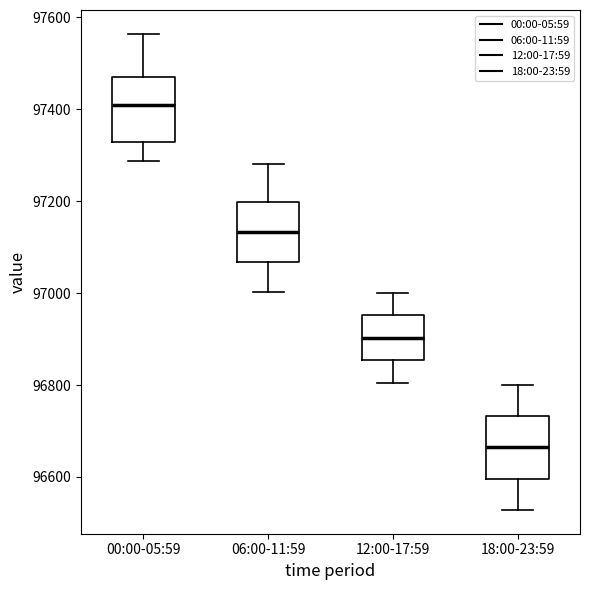

Where does the upper whisker of the box for 00:00-05:59 end on the y-axis? The values are not printed on the chart, so give them approximately, as read against the axis.

97560